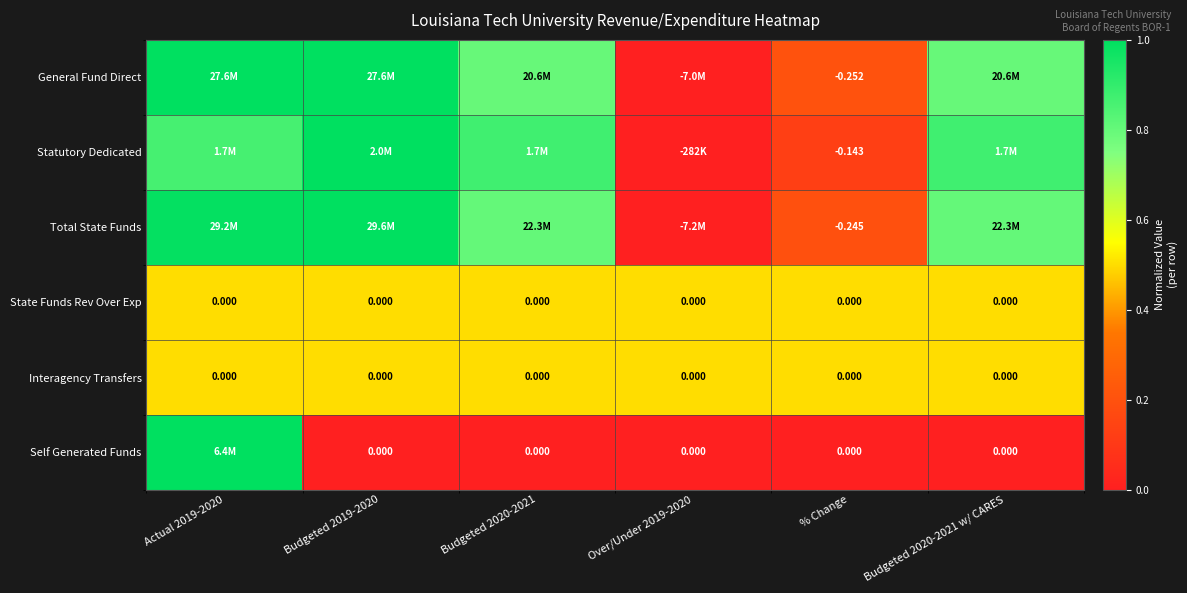

Is it true that General Fund Direct equals -0.6 at Over/Under 2019-2020?

False